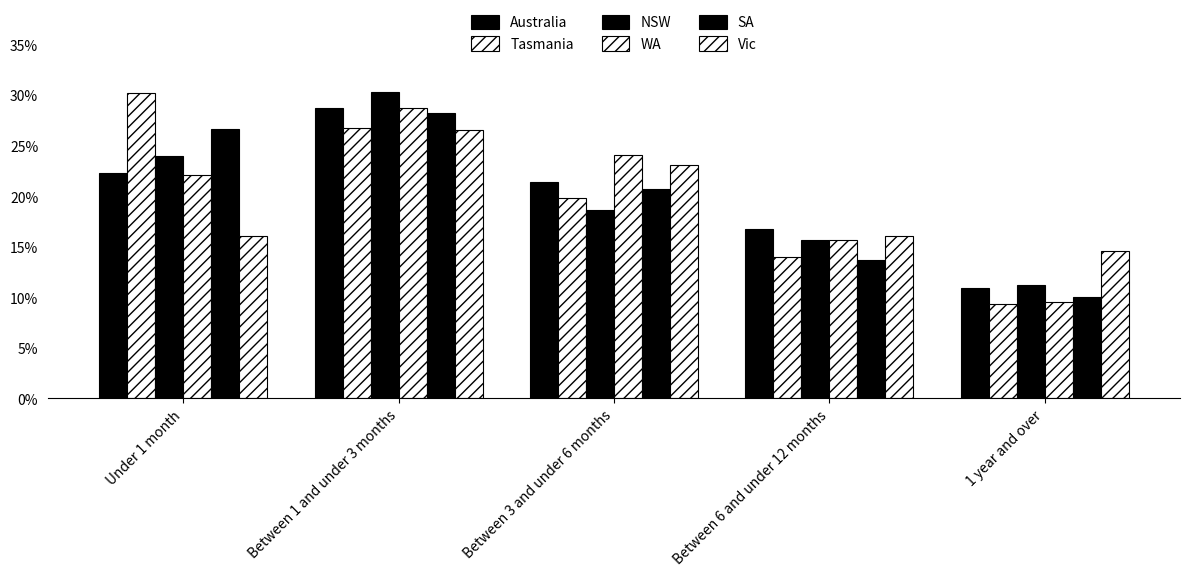

At how many categories does at least one series exceed 16?

4